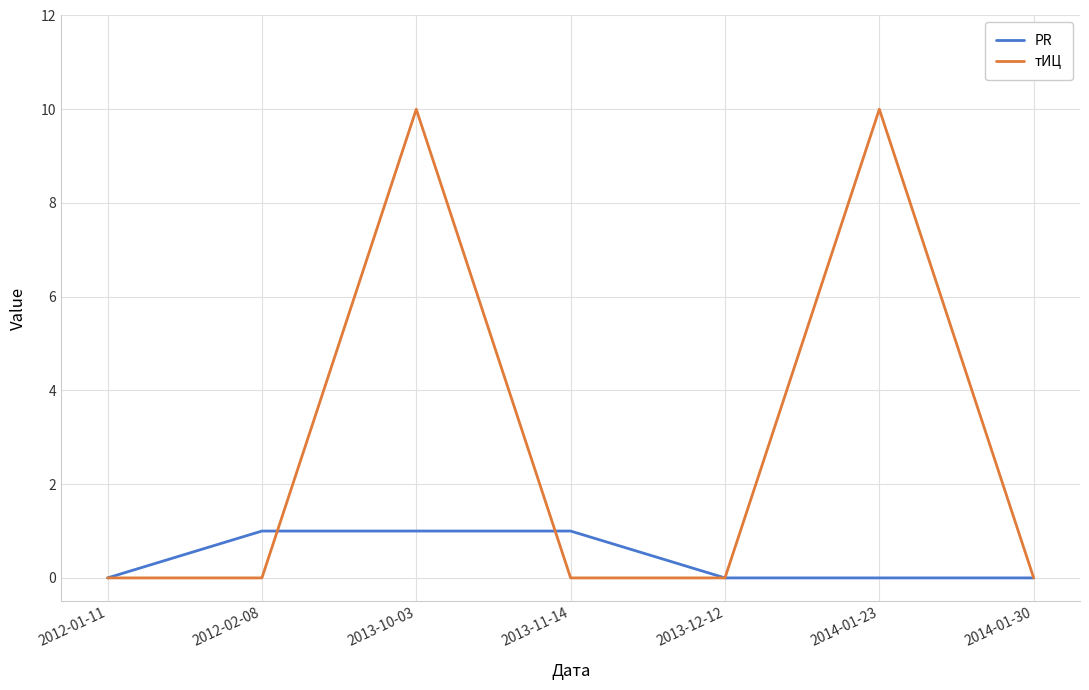

What is the sum of all PR values?

3